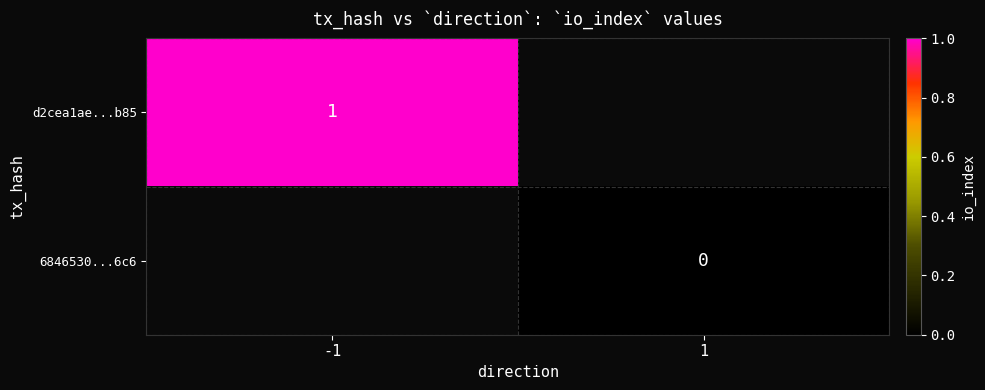

Which label corresponds to the largest value in the chart?

-1